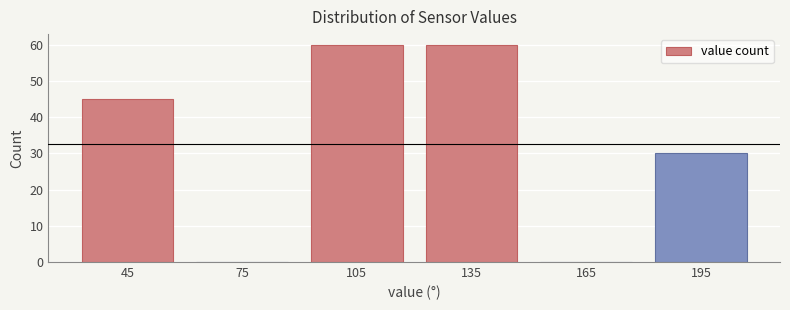

Reading left to right, list every bar in this chart as the range it spans on the x-axis followed by its height. The values are not printed on the chart, so give them approximately, as read against the axis.

30 to 60: 45
60 to 90: 0
90 to 120: 60
120 to 150: 60
150 to 180: 0
180 to 210: 30